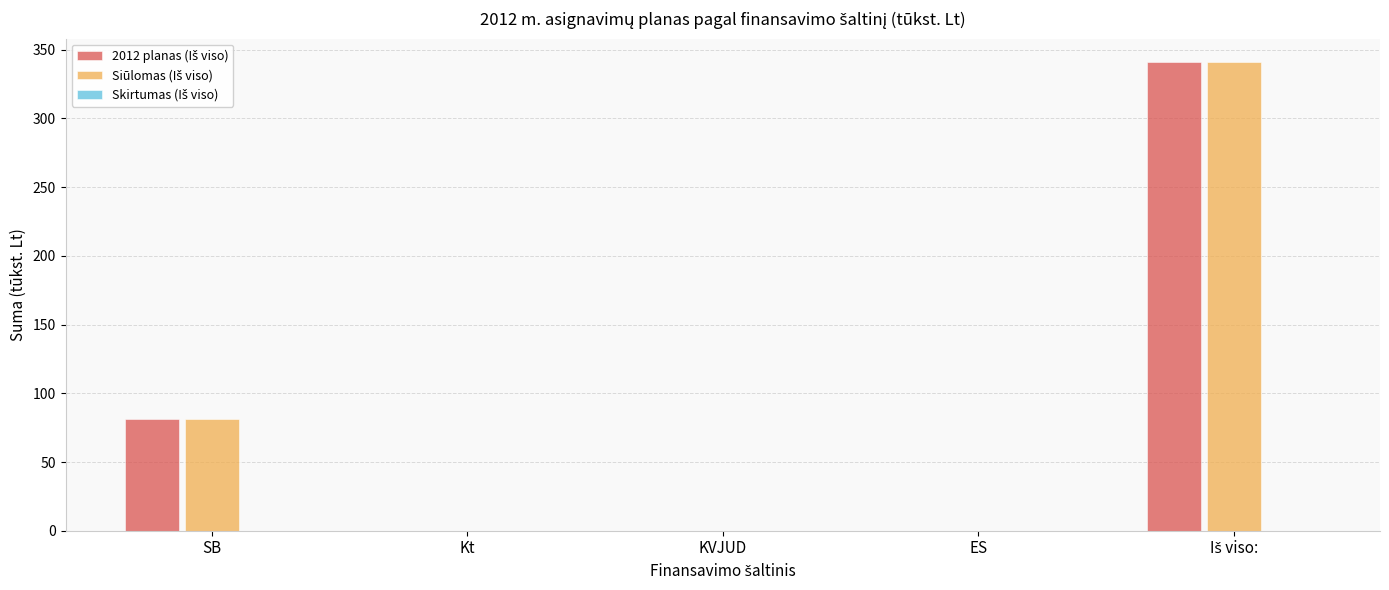

What is the greatest value displayed?

341.0